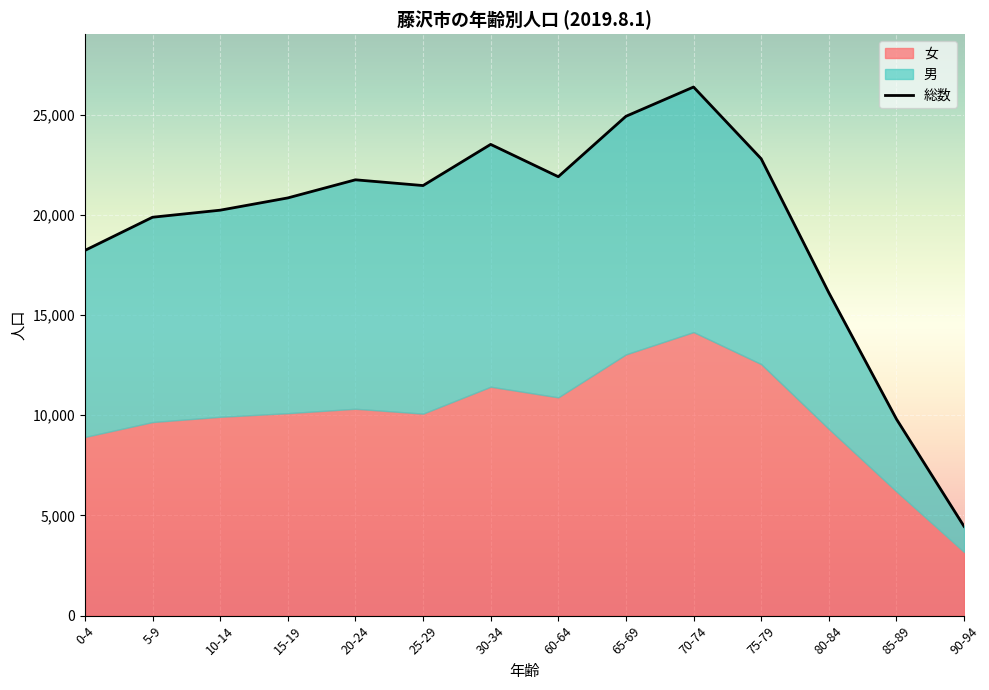

How many distinct data groups are displayed?

3